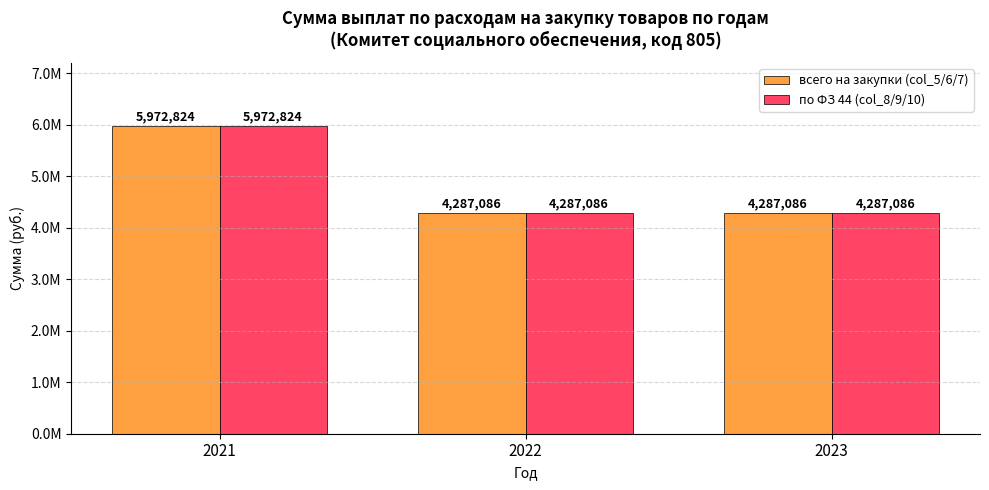

What is the value of the по ФЗ 44 (col_8/9/10) bar at the 3rd from the left?

4287086.0